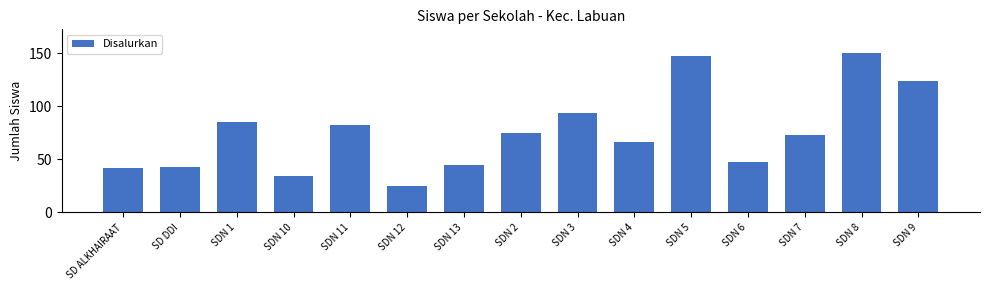

What is the ratio of the value at SDN 1 to the value at SDN 3?

0.9